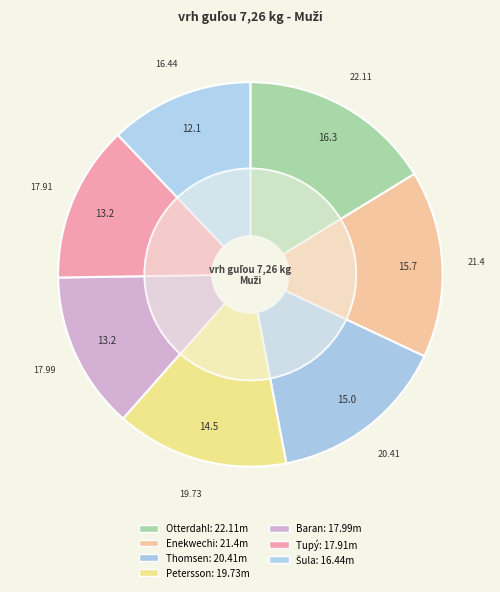

What percentage is NOT represented by Baran Adrián?

86.8%